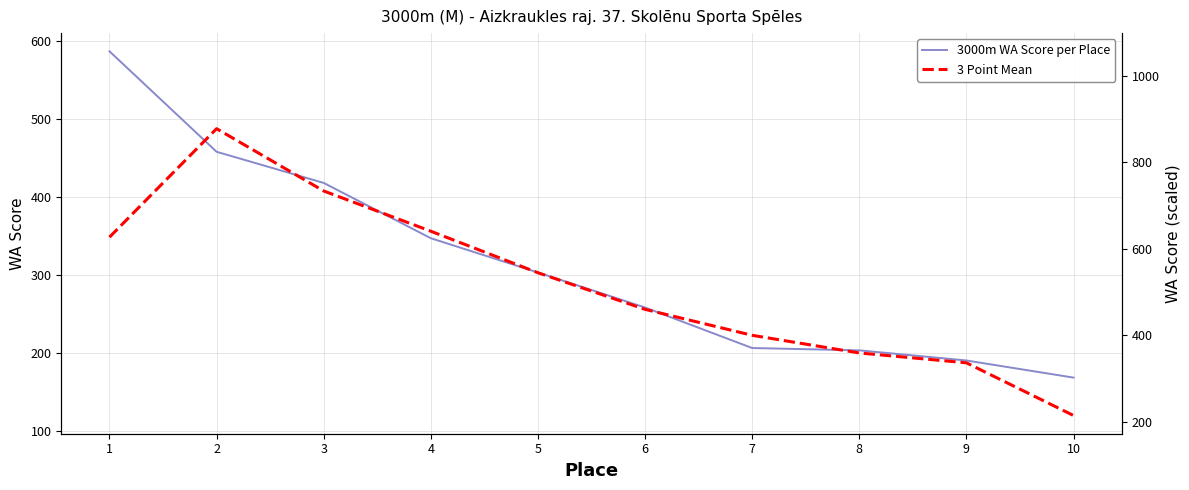

What is the value of the 3000m WA Score per Place point at the 10th from the left?

168.0